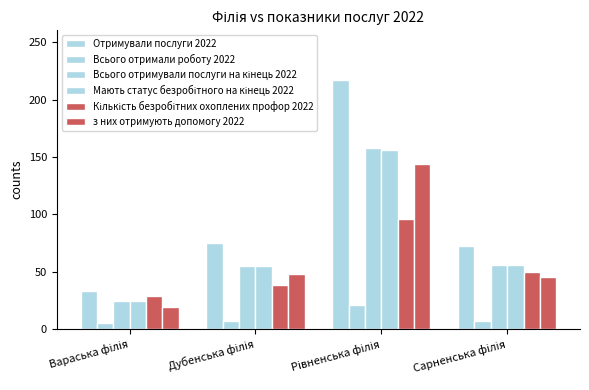

Does the chart contain stacked bars?

No